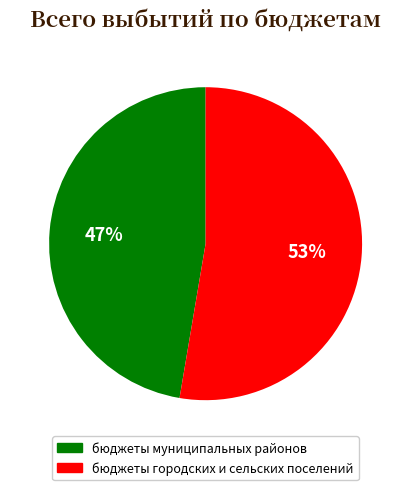

What is the majority slice?

бюджеты городских и сельских поселений